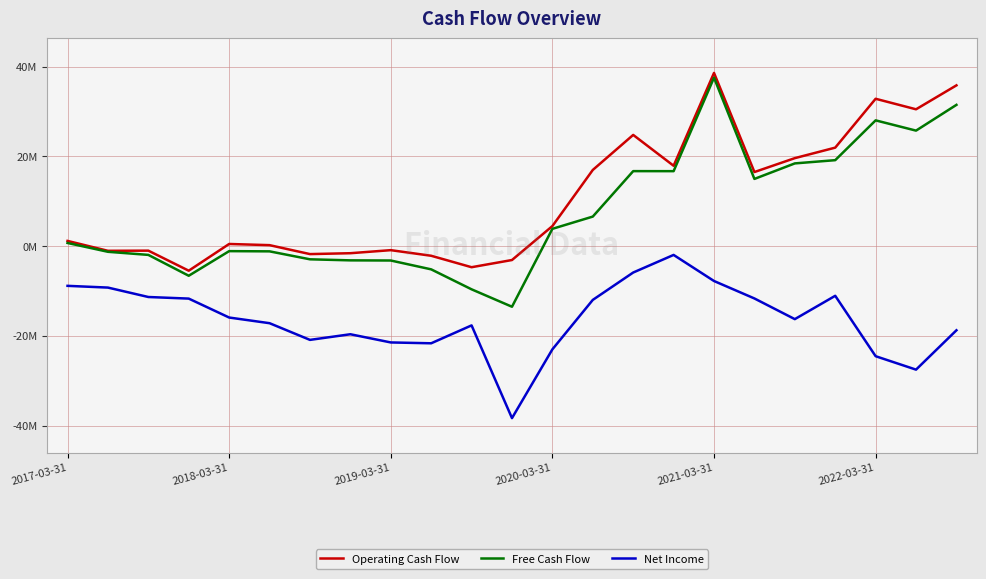

What are all the series names shown in the legend?

Operating Cash Flow, Free Cash Flow, Net Income